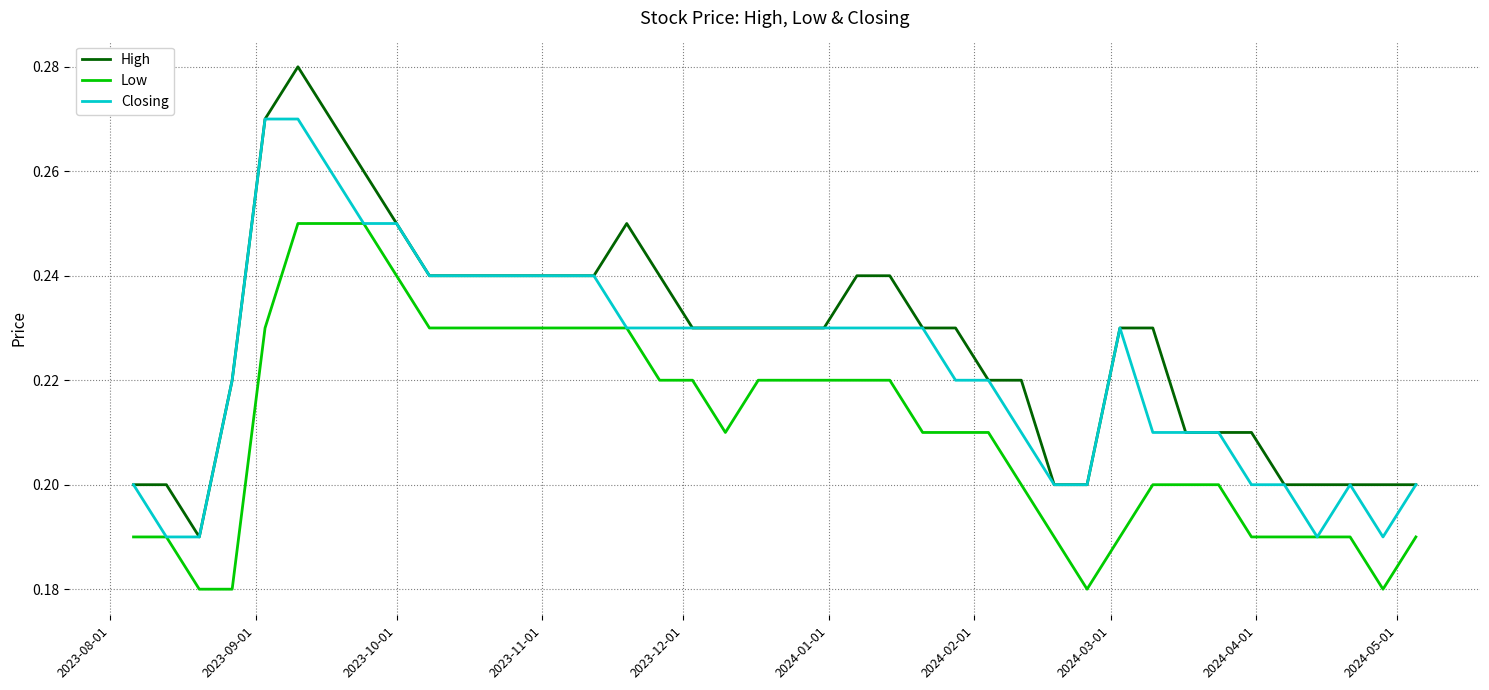

What is the difference between the maximum and minimum values in the High series?

0.1